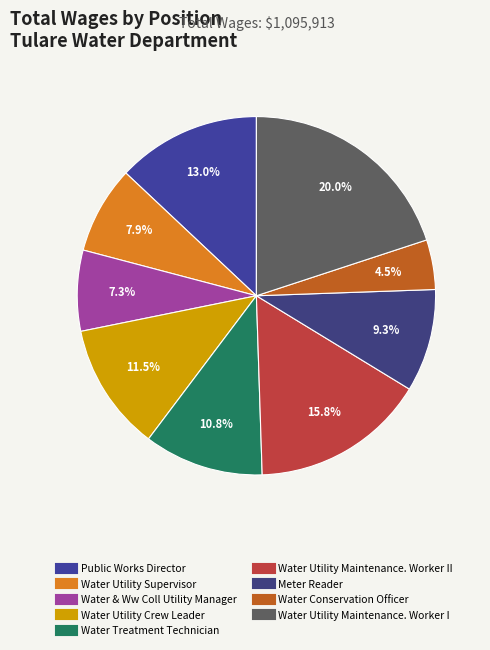

What is the largest slice in the pie chart?

Water Utility Maintenance. Worker I